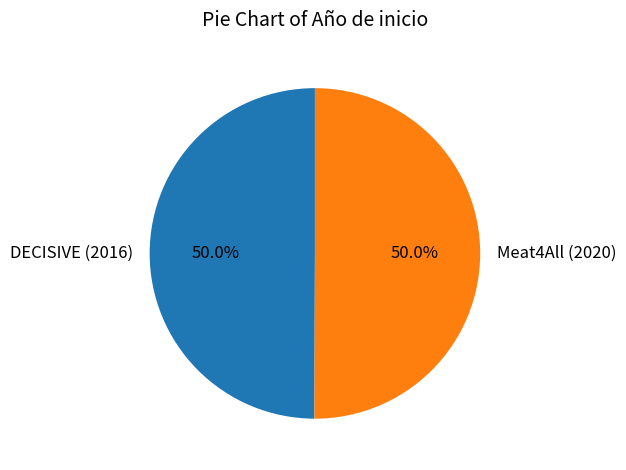

Is the sum of Meat4All (2020) and DECISIVE (2016) greater than half?

Yes